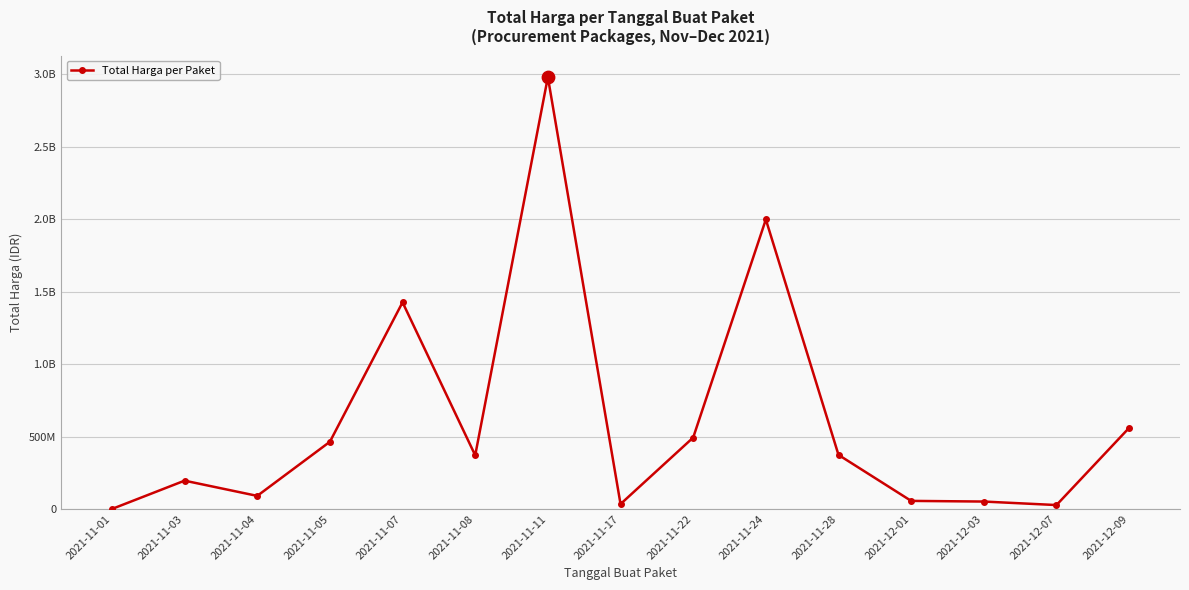

Approximately how many times larger is the value at 2021-12-09 compared to 2021-11-04?

6.2